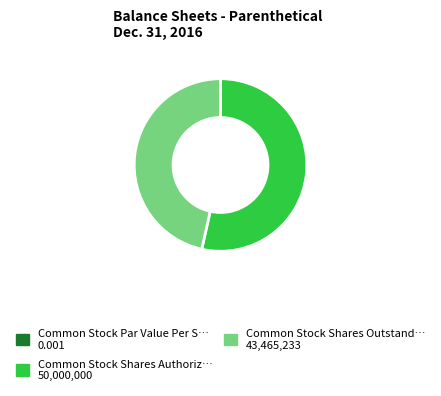

Does any single category account for the majority?

Yes